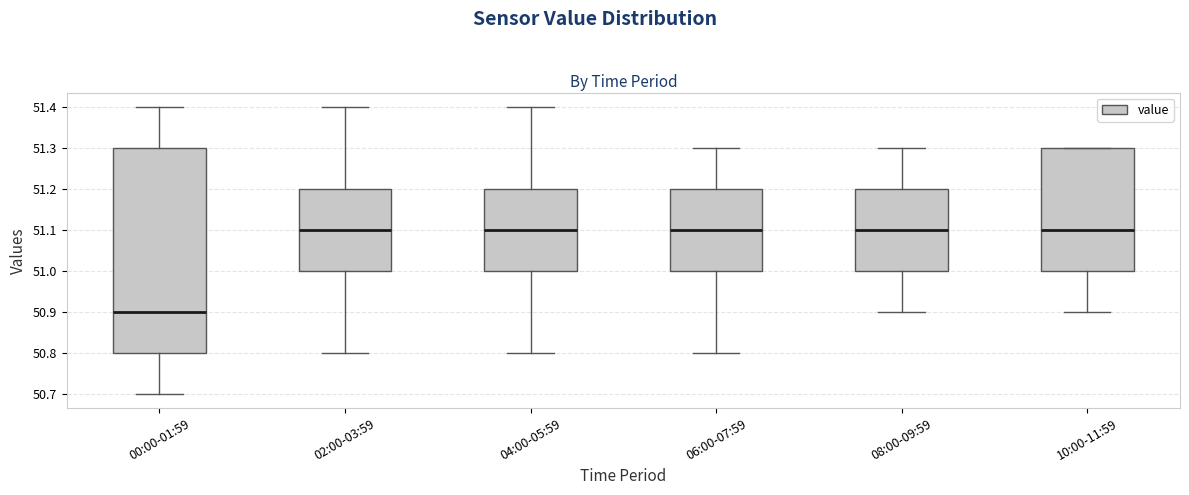

Reading left to right, read every box against the y-axis: the position of its median line, the range the box covers, and the ends of its whiskers. The values are not printed on the chart, so give them approximately, as read against the axis.

00:00-01:59: median 50.9, box 50.8 to 51.3, whiskers 50.7 to 51.4
02:00-03:59: median 51.1, box 51.0 to 51.2, whiskers 50.8 to 51.4
04:00-05:59: median 51.1, box 51.0 to 51.2, whiskers 50.8 to 51.4
06:00-07:59: median 51.1, box 51.0 to 51.2, whiskers 50.8 to 51.3
08:00-09:59: median 51.1, box 51.0 to 51.2, whiskers 50.9 to 51.3
10:00-11:59: median 51.1, box 51.0 to 51.3, whiskers 50.9 to 51.3